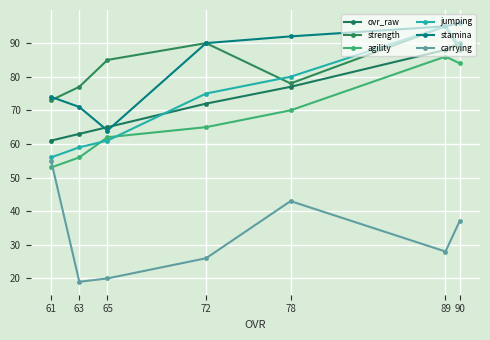

Read the jumping value at 78, to the nearest 5.

80